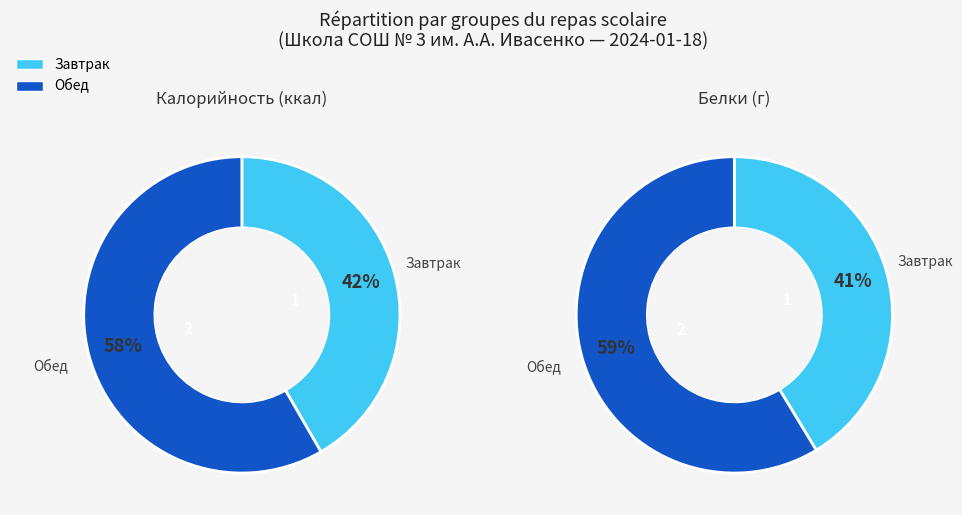

What is the change in value from Завтрак to Обед?

+235